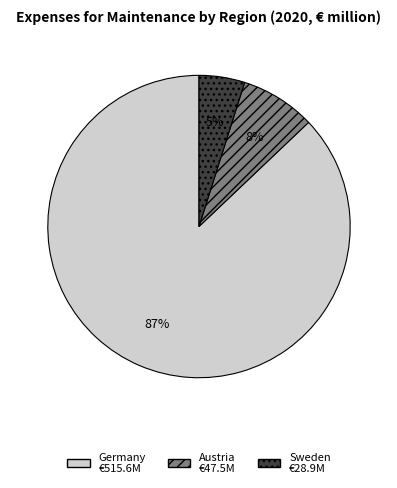

Is the sum of Germany and Austria greater than half?

Yes